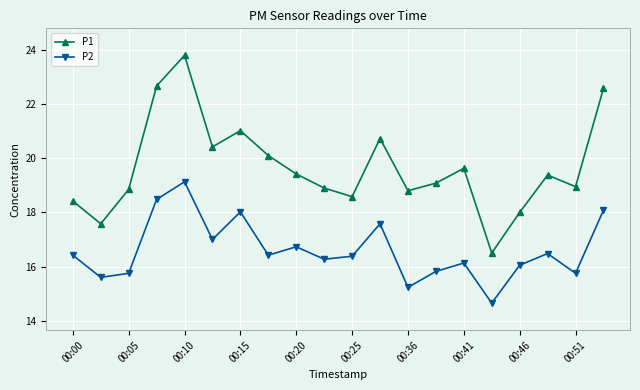

True or false: P1 and P2 cross at least once.

False